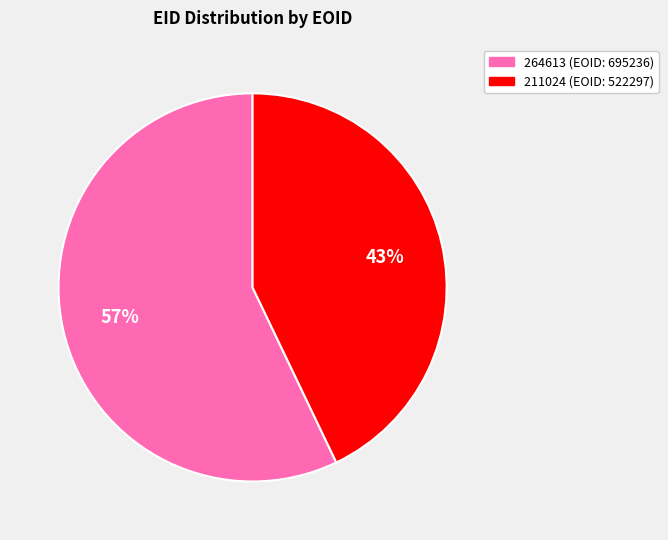

Is it true that 264613 is 68% of the pie?

False